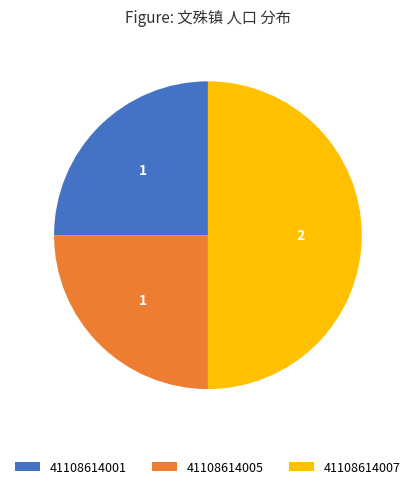

Which category has the biggest portion of the pie?

41108614007